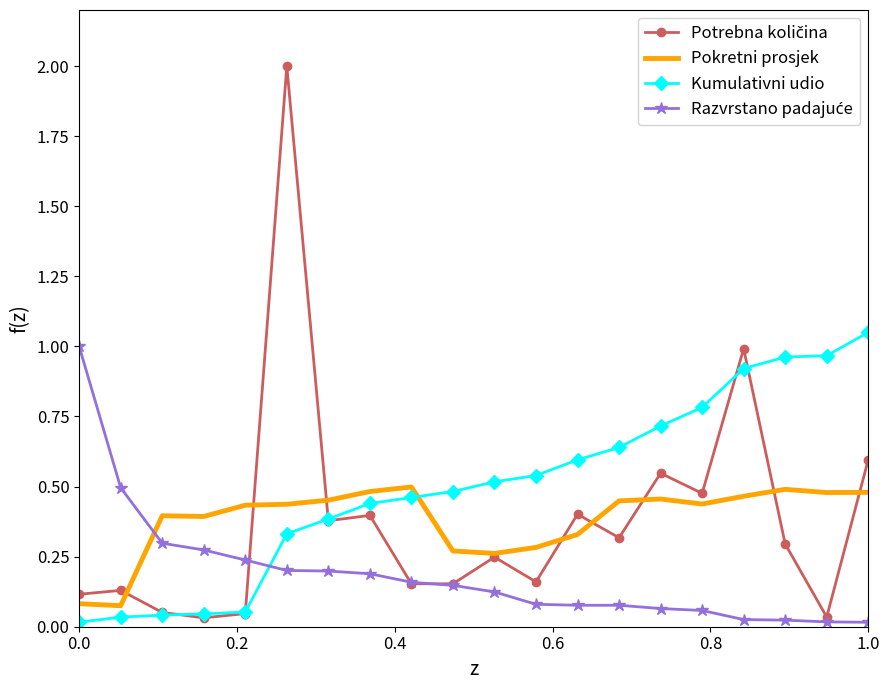

Which series ends up on top after the final intersection of Pokretni prosjek and Kumulativni udio?

Kumulativni udio